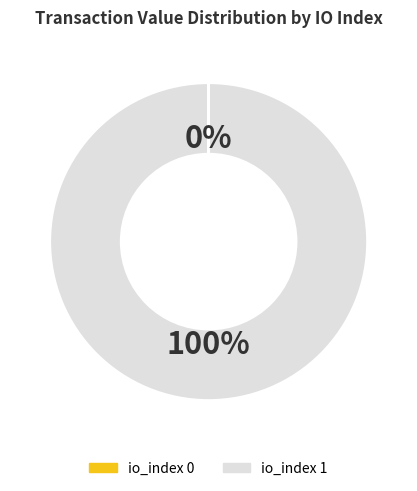

Does any single category account for the majority?

Yes